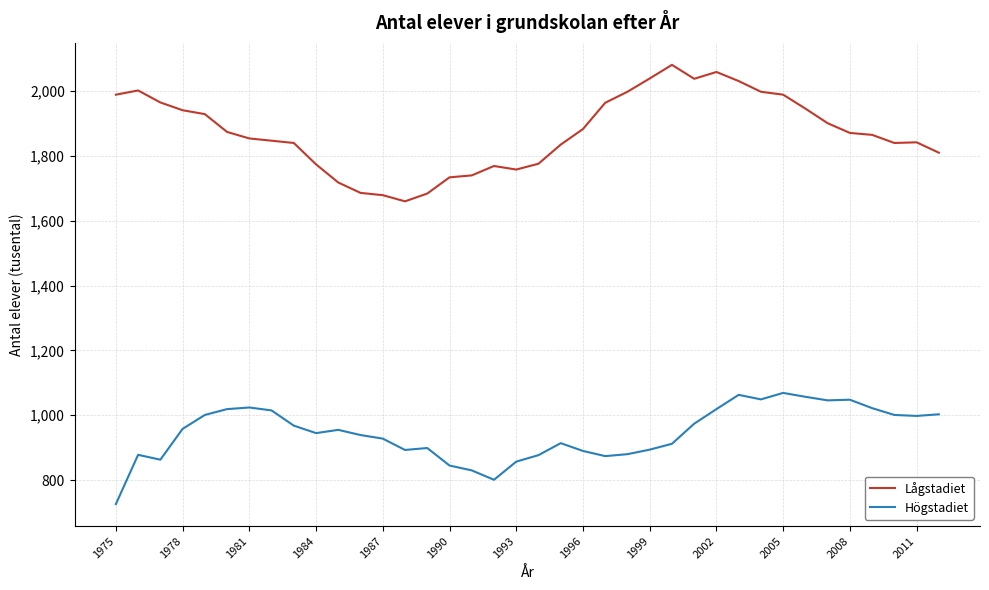

True or false: Lågstadiet has more than 1 interior local peaks.

True